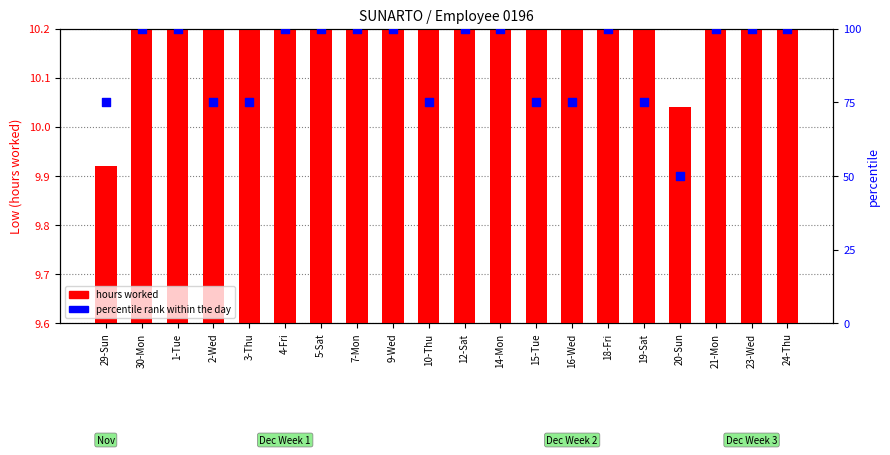

Which series reaches the maximum Y coordinate?

percentile rank